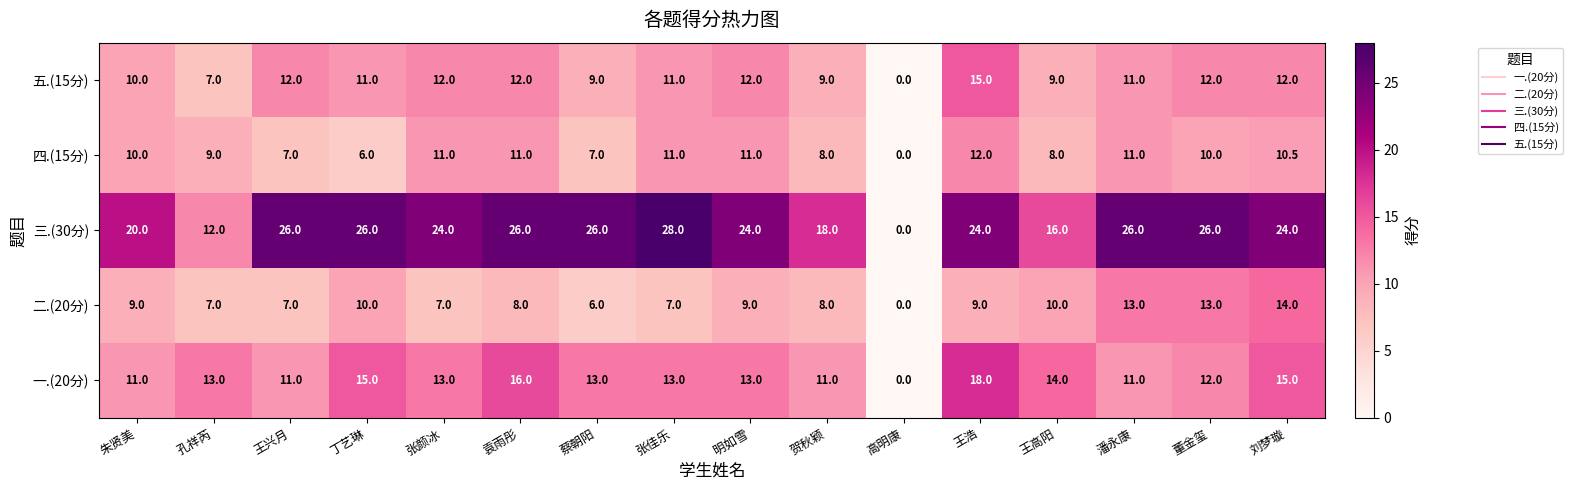

Where does the 五.(15分) series first go above 11?

王兴月